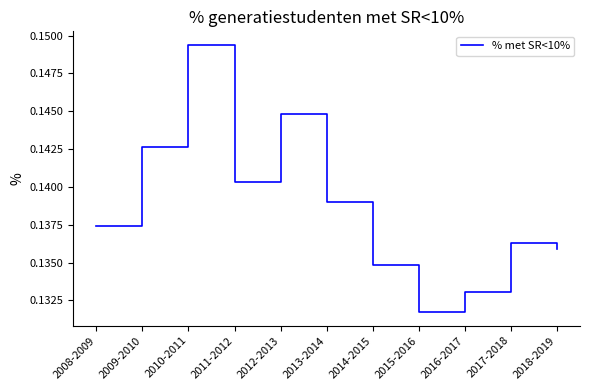

How many series are shown in this chart?

1